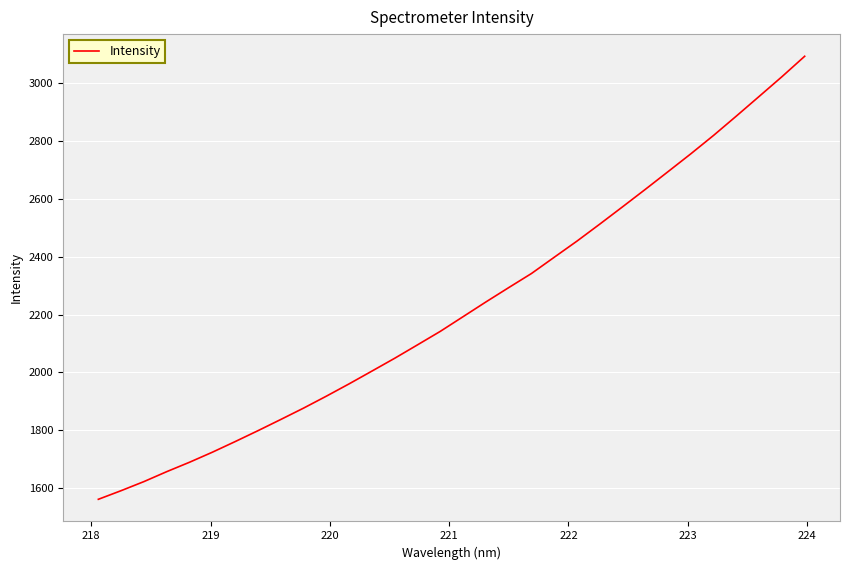

What is the greatest value displayed?

3091.9